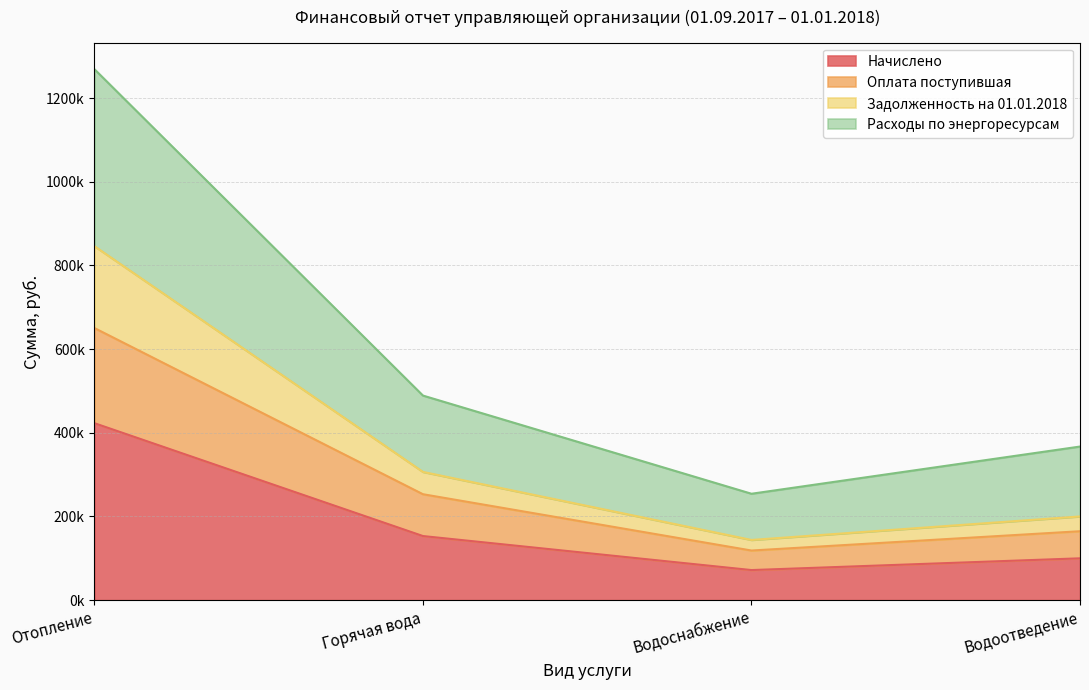

At which category does Начислено reach its first local valley?

Водоснабжение